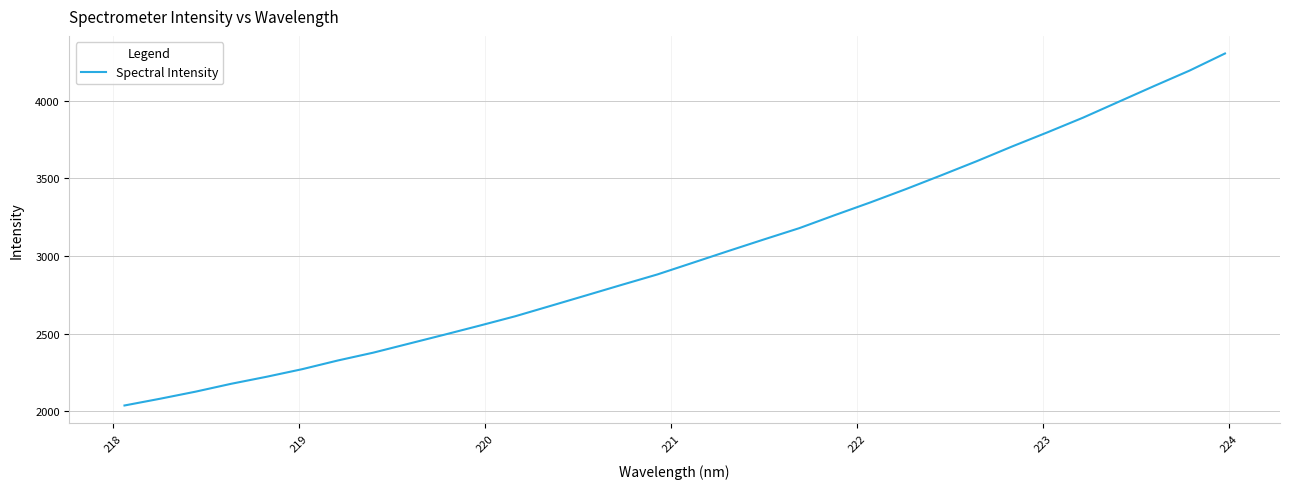

Reading left to right, list all the values displayed in this chart.

2037.2	2080.6	2126.3	2176.9	2222.3	2271.1	2326.8	2377.4	2435.2	2493.0	2551.8	2612.0	2679.1	2746.6	2814.4	2881.1	2956.5	3032.1	3106.4	3179.4	3263.2	3344.9	3430.5	3519.6	3610.6	3705.5	3797.0	3891.2	3993.0	4094.4	4193.9	4304.2